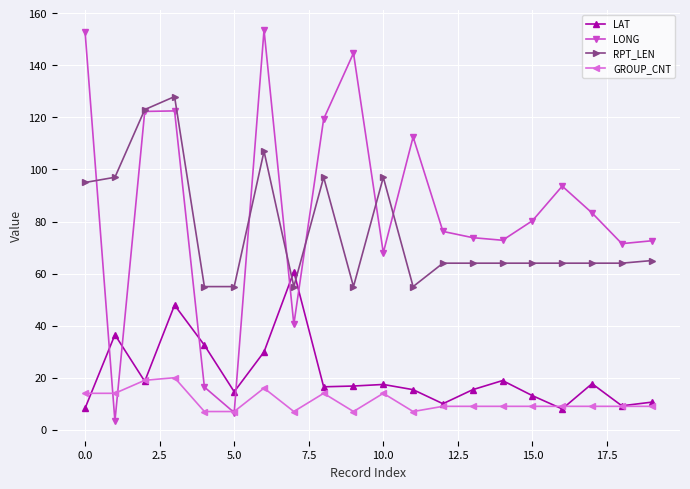

What is the difference between the maximum and minimum values in the LAT series?

52.7